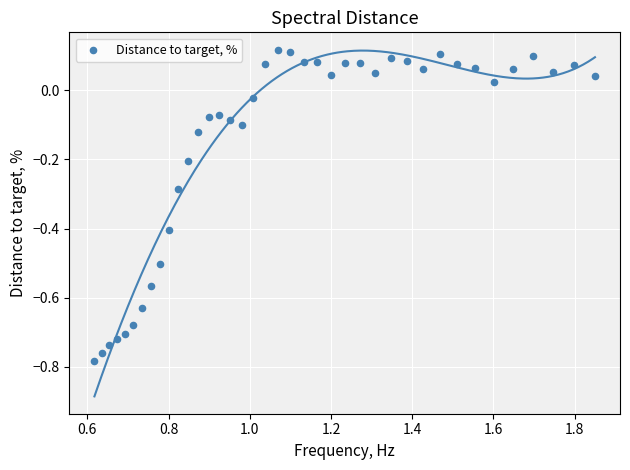

What is the range of Y values (max minus min)?

0.9